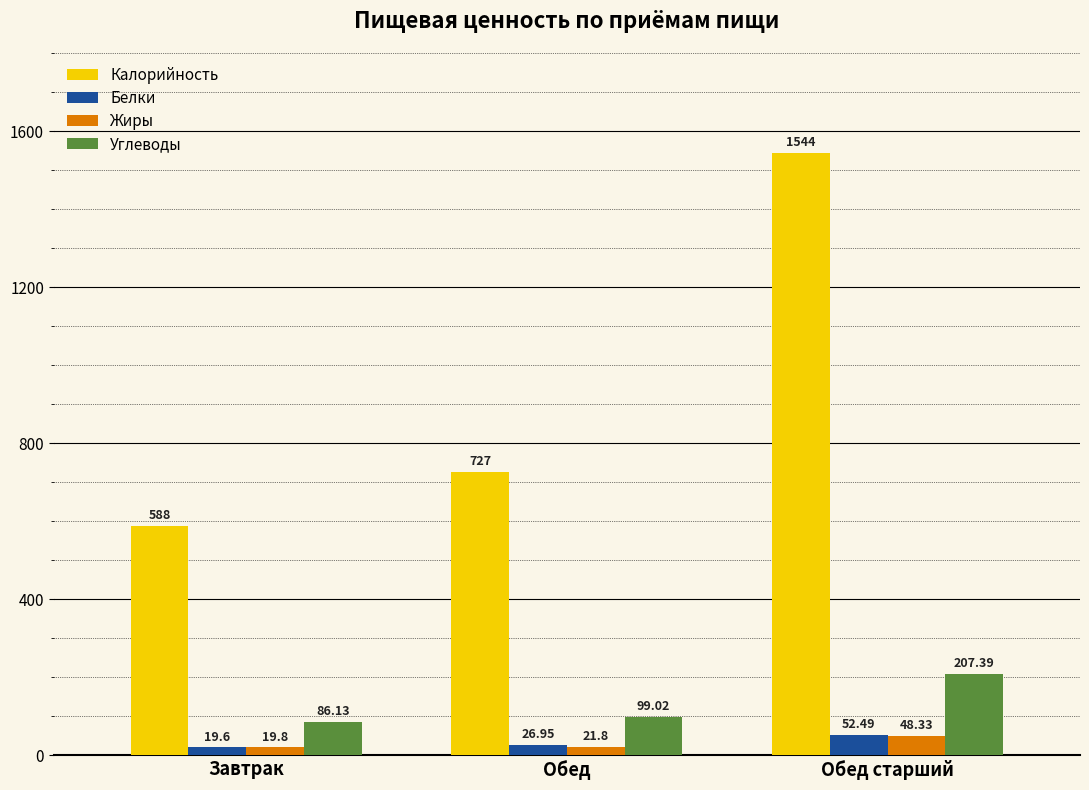

How many groups of bars are there?

3